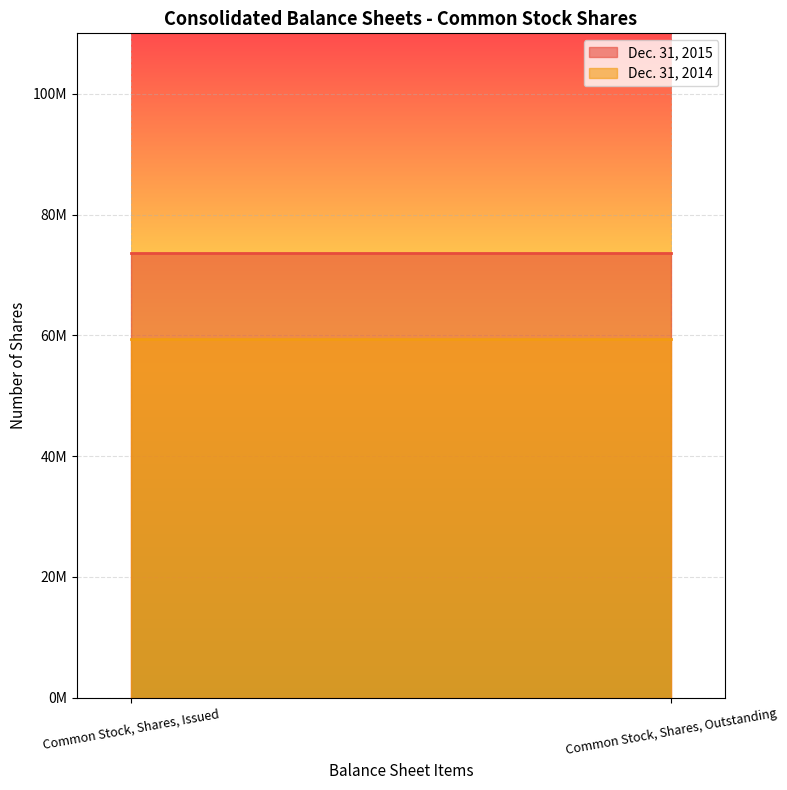

What is the sum of all Dec. 31, 2015 values?

147351958